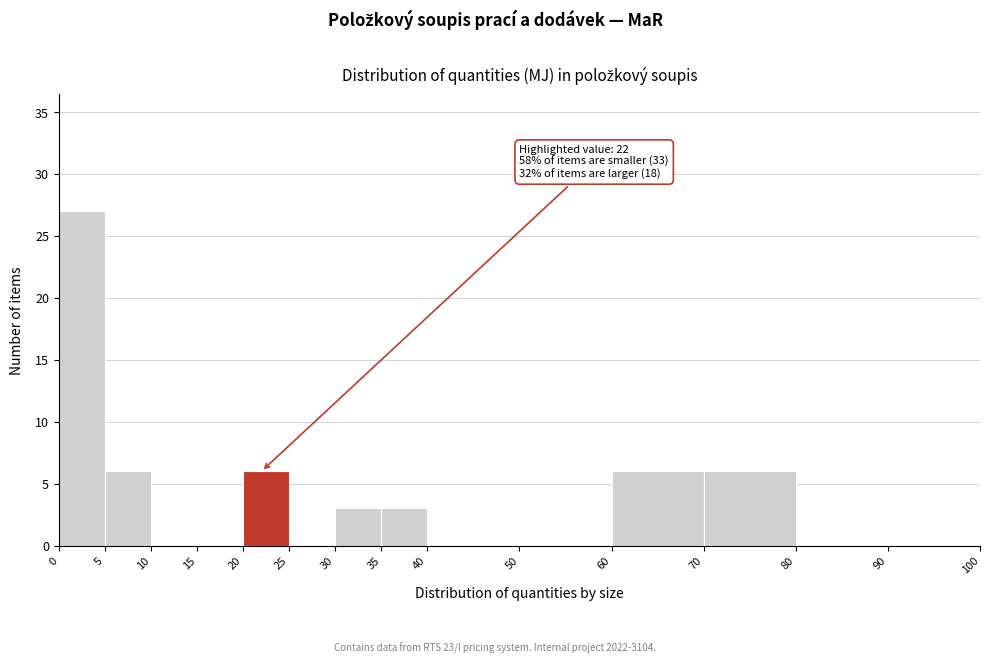

Which range on the x-axis has the tallest bar?

0 to 5